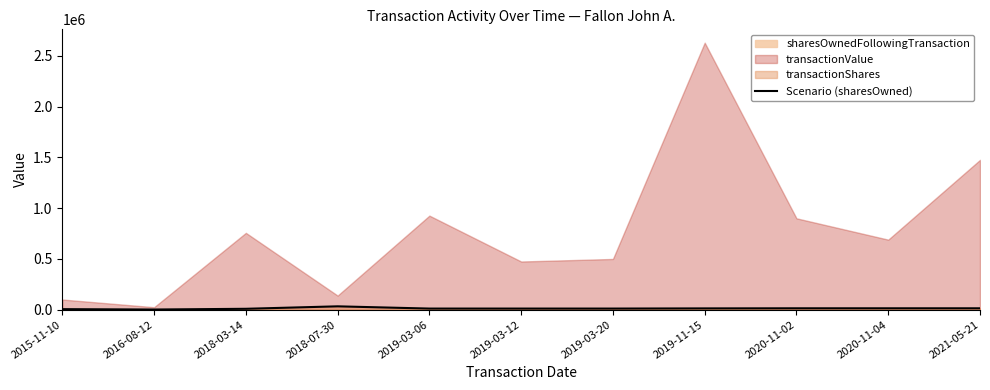

What is the smallest value displayed?

2375